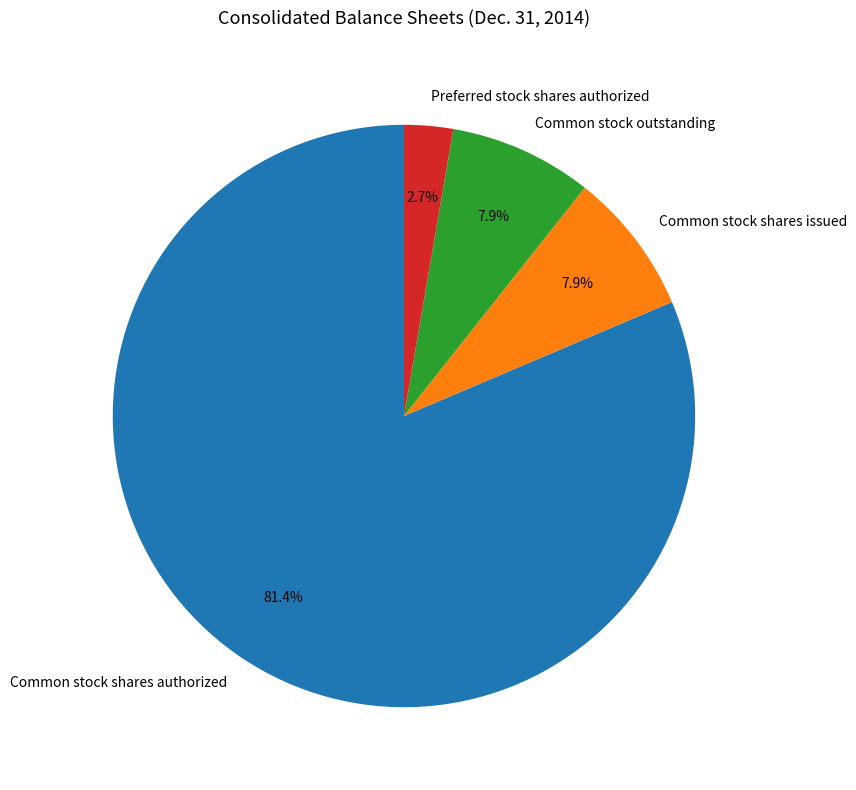

To the nearest percent, what percentage of the pie is Preferred stock shares authorized?

3%